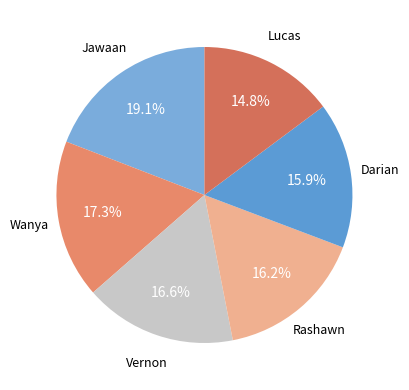

Count the number of slices in the pie.

6